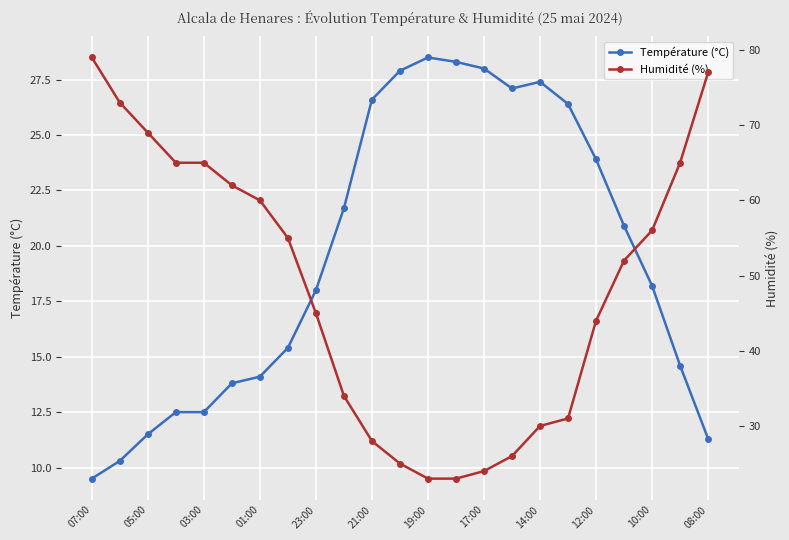

Which series ends up on top after the final intersection of Humidité (%) and Température (°C)?

Humidité (%)